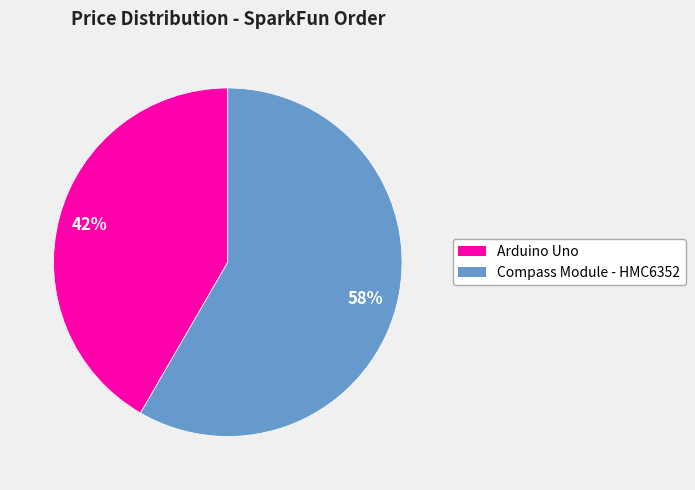

Which has a higher value, Arduino Uno or Compass Module - HMC6352?

Compass Module - HMC6352